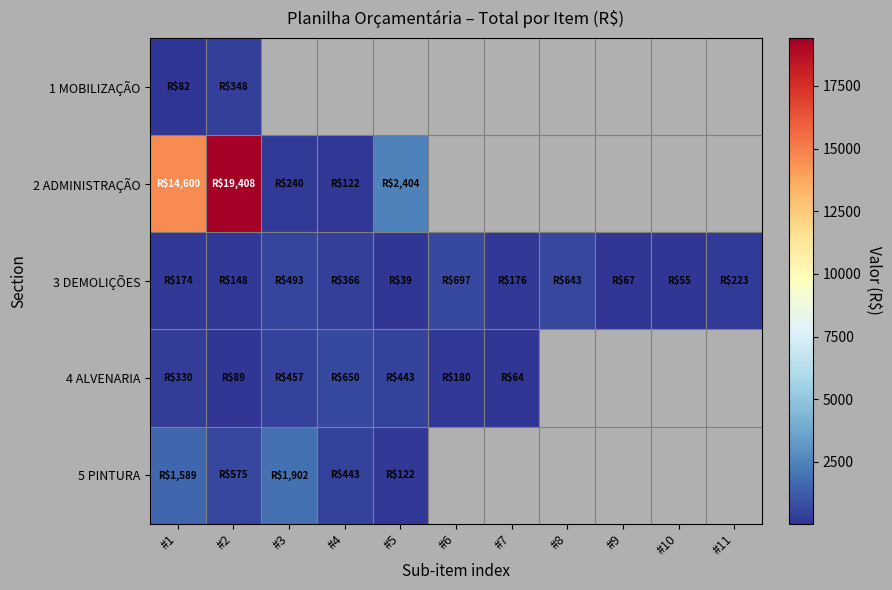

At which category does the chart reach its peak across all series?

#2